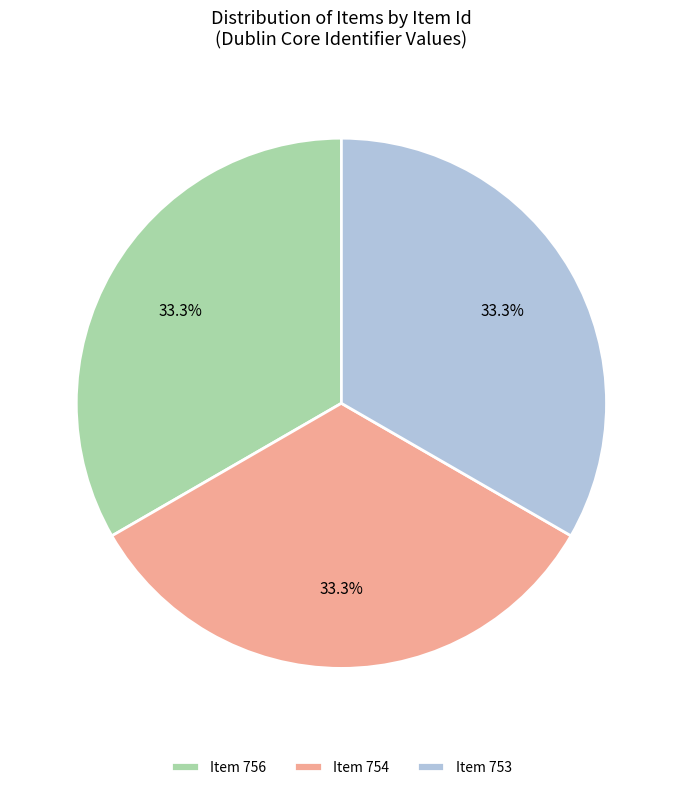

To the nearest percent, what is the average slice percentage?

33%